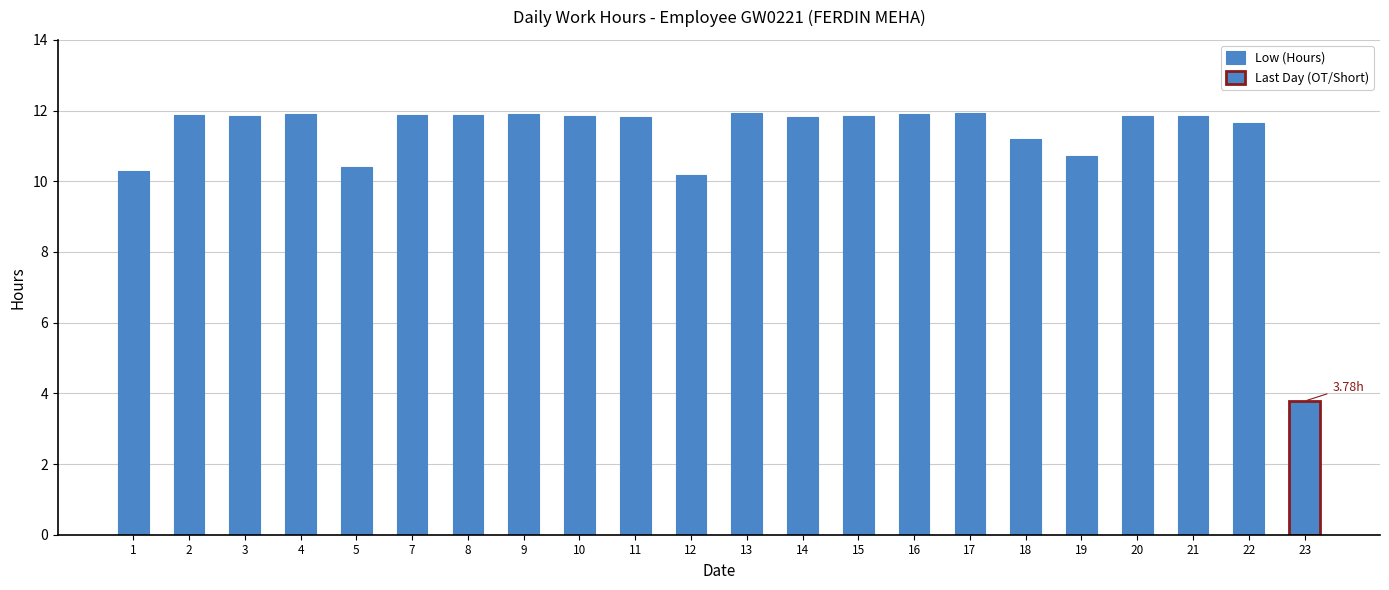

Are the bars grouped side by side (vs. stacked)?

No